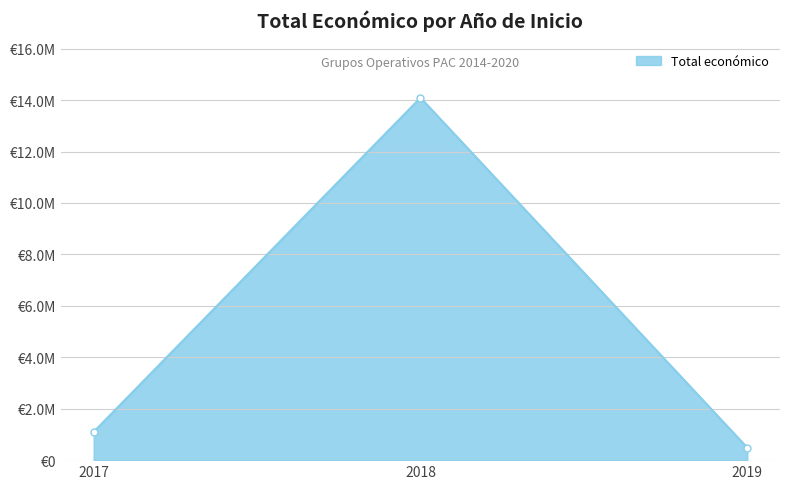

Does the chart have visible grid lines?

Yes